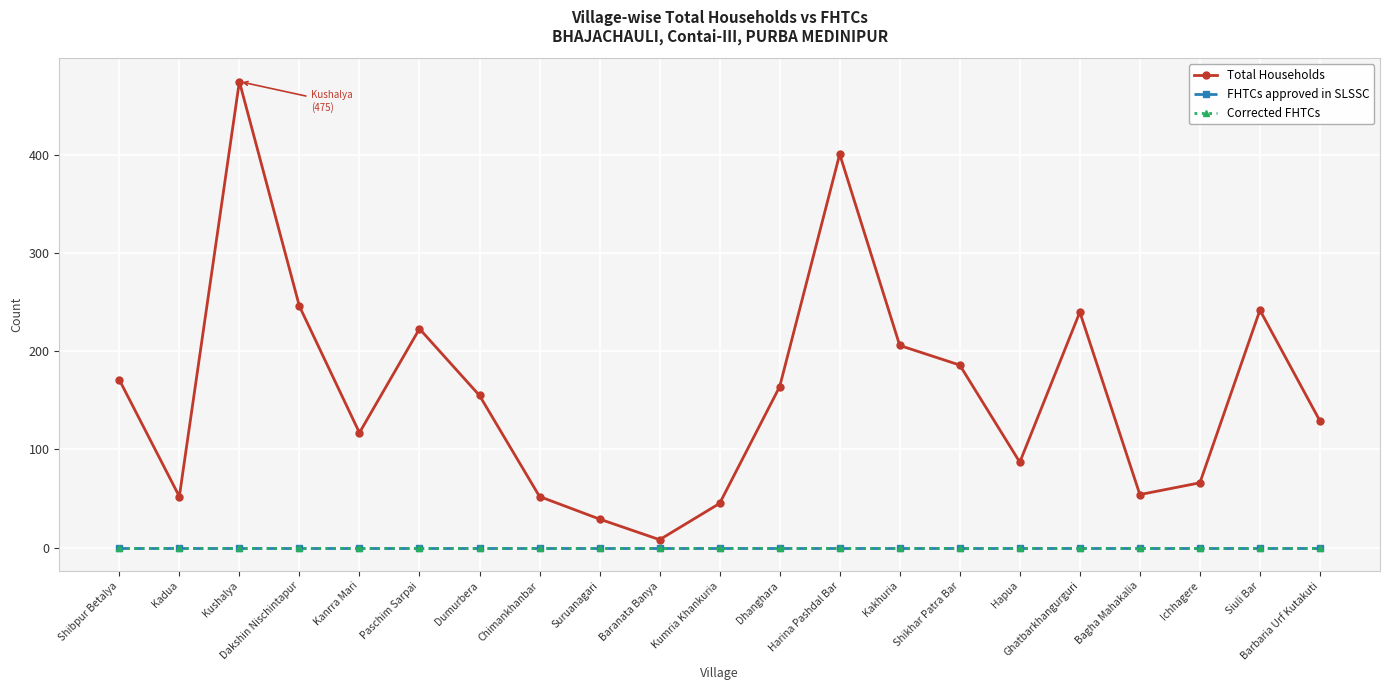

How many interior local peaks does the Total Households series have?

5